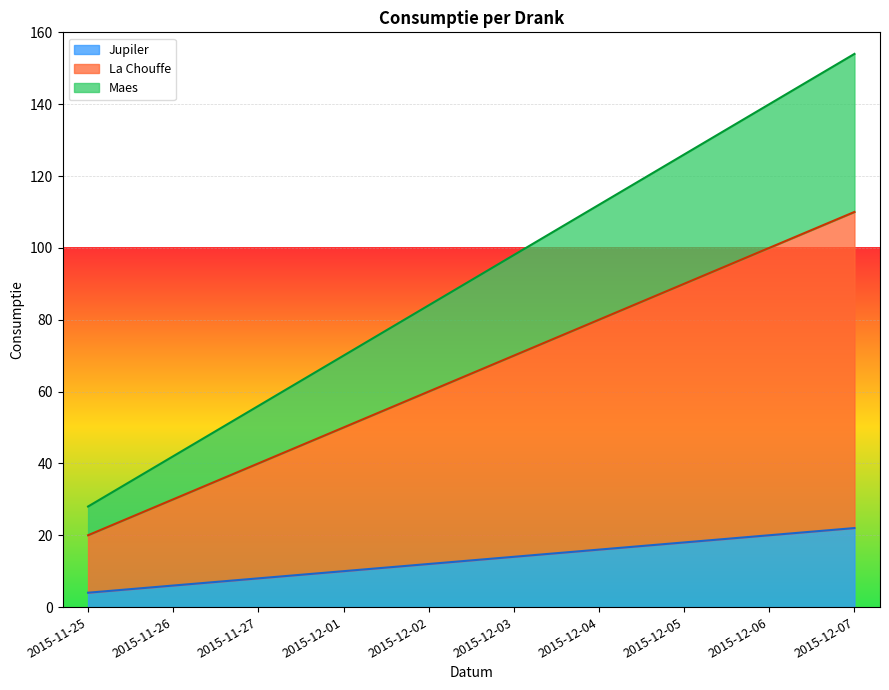

At which label does La Chouffe first exceed 70?

2015-12-04